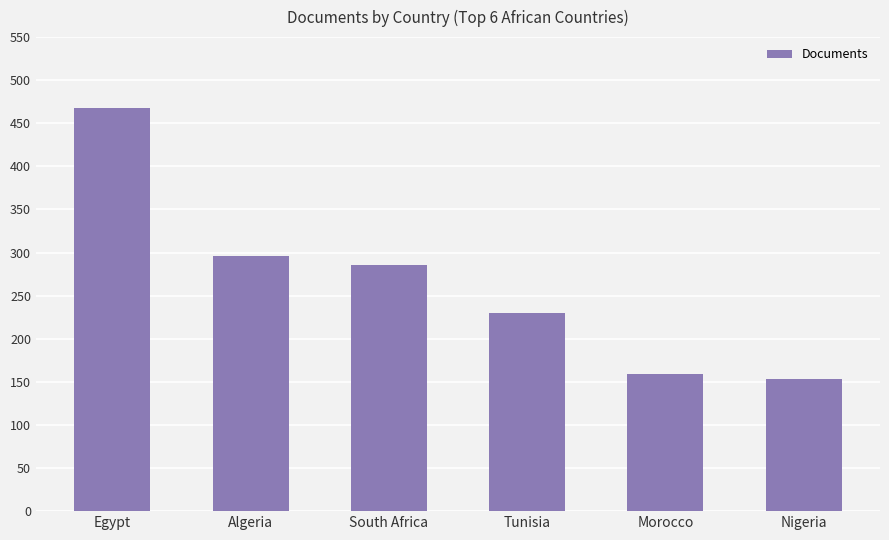

How many data points does each series have?

6